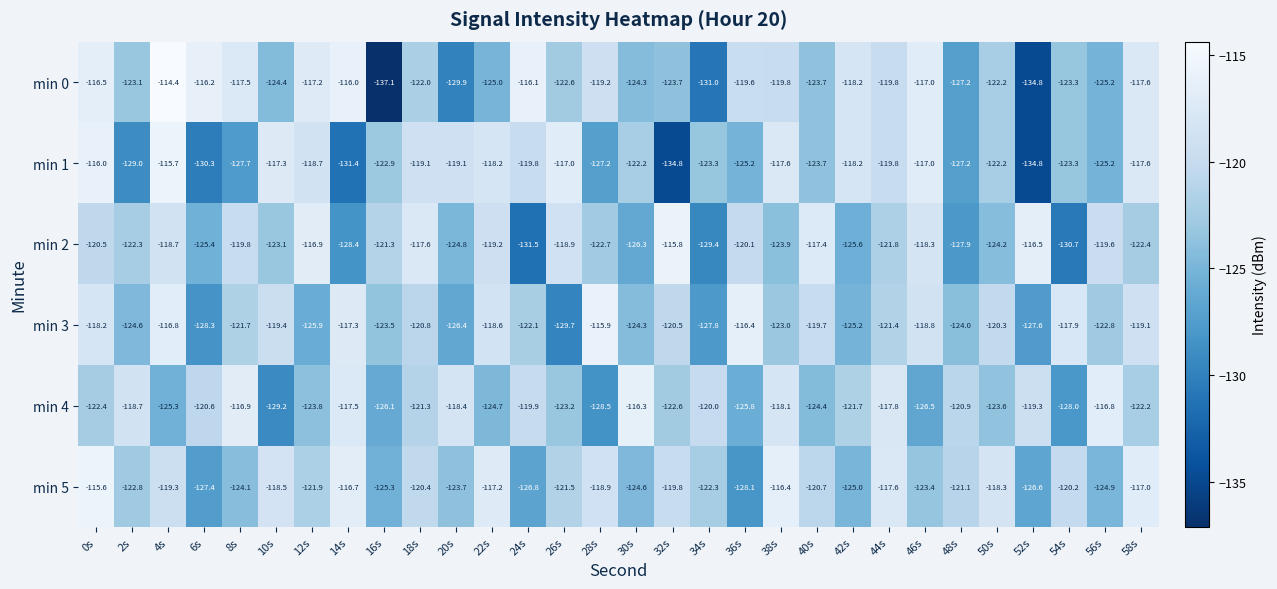

Between 42s and 58s, which series saw the biggest shift?

min 5